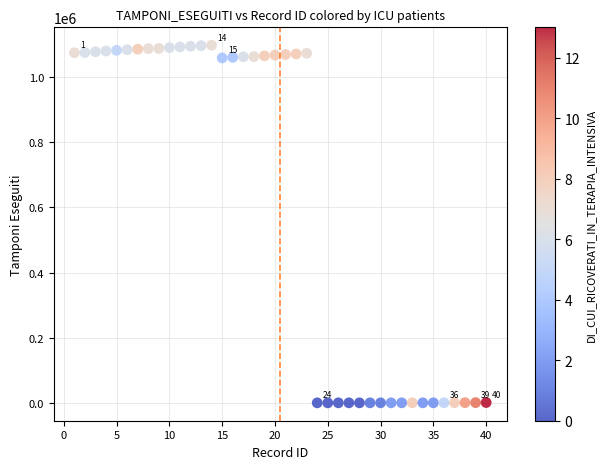

What is the range of Y values (max minus min)?

1097942